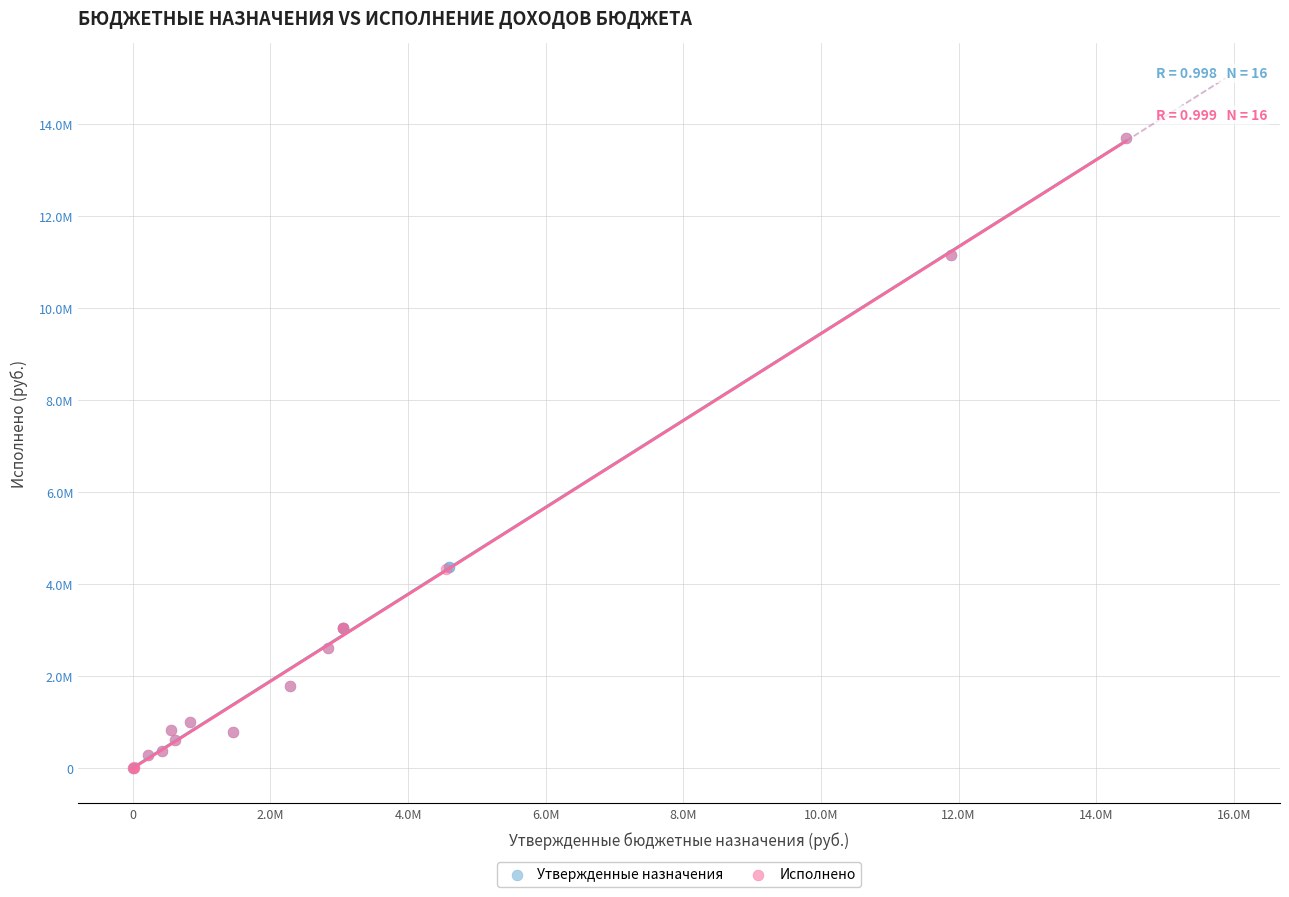

What are all the series names shown in the legend?

Утвержденные назначения, Исполнено